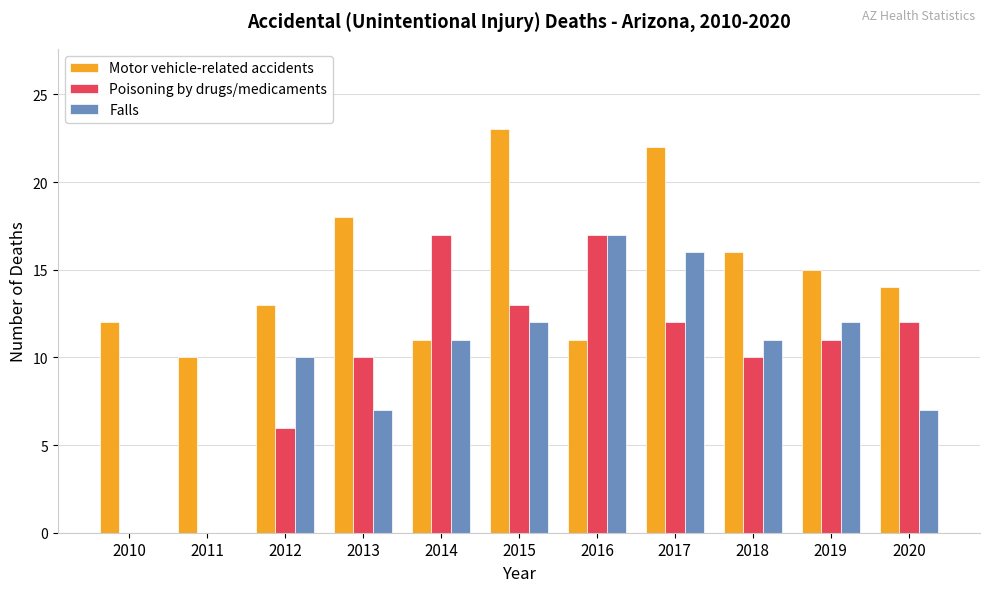

How many groups of bars are there?

11